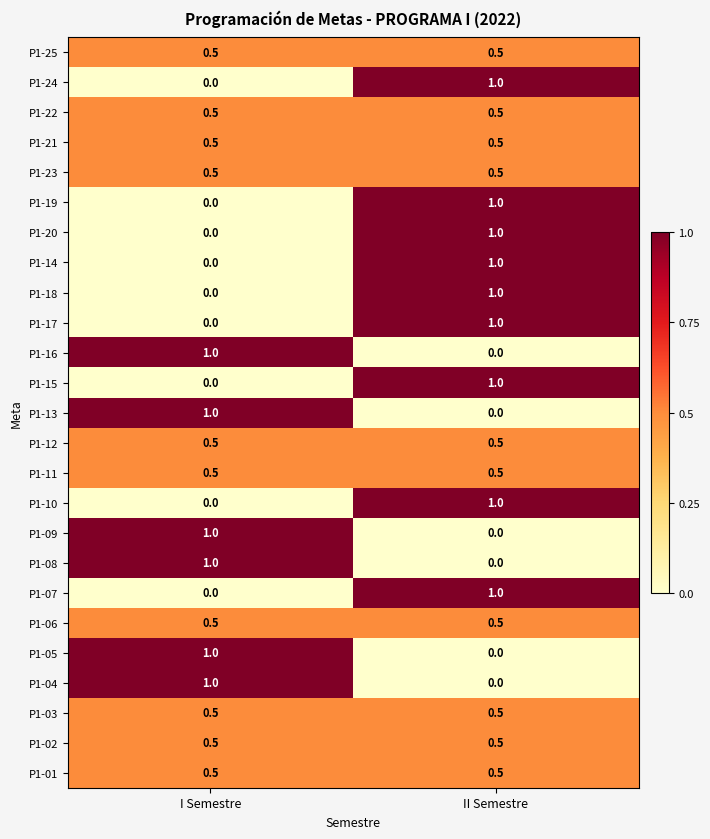

What is the maximum value shown in the chart?

1.0